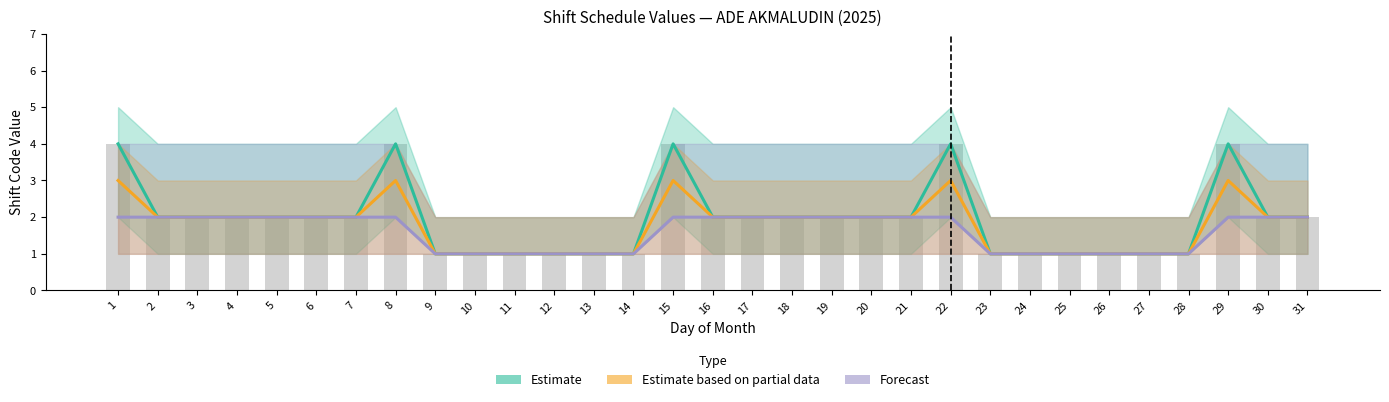

Reading left to right, what are all the values shown in this chart?

Estimate: 4	2	2	2	2	2	2	4	1	1	1	1	1	1	4	2	2	2	2	2	2	4	1	1	1	1	1	1	4	2	2
Estimate based on partial data: 3	2	2	2	2	2	2	3	1	1	1	1	1	1	3	2	2	2	2	2	2	3	1	1	1	1	1	1	3	2	2
Forecast: 2	2	2	2	2	2	2	2	1	1	1	1	1	1	2	2	2	2	2	2	2	2	1	1	1	1	1	1	2	2	2
Daily value: 4	2	2	2	2	2	2	4	1	1	1	1	1	1	4	2	2	2	2	2	2	4	1	1	1	1	1	1	4	2	2